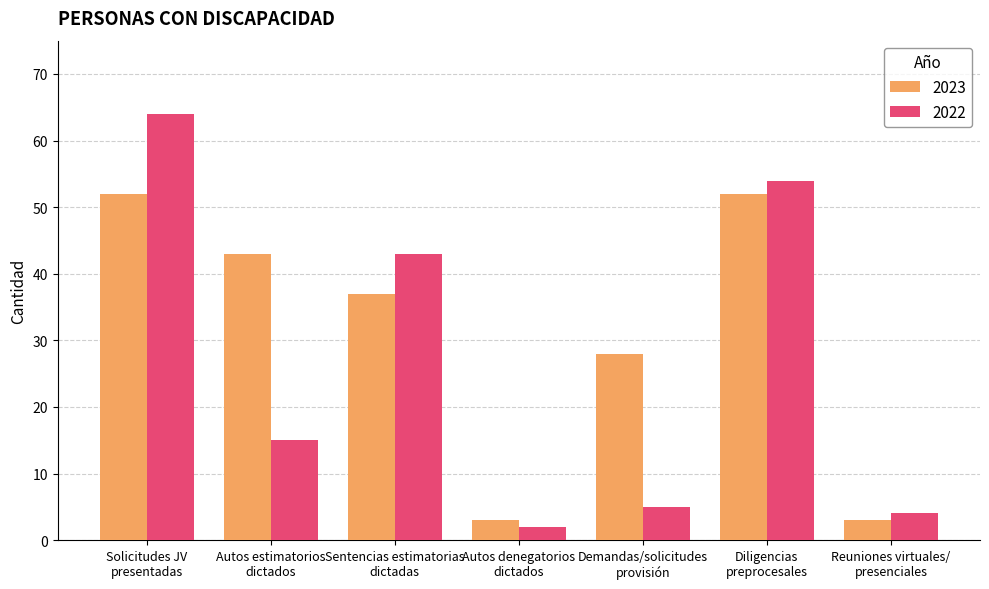

At which category does the chart reach its peak across all series?

Solicitudes JV
presentadas